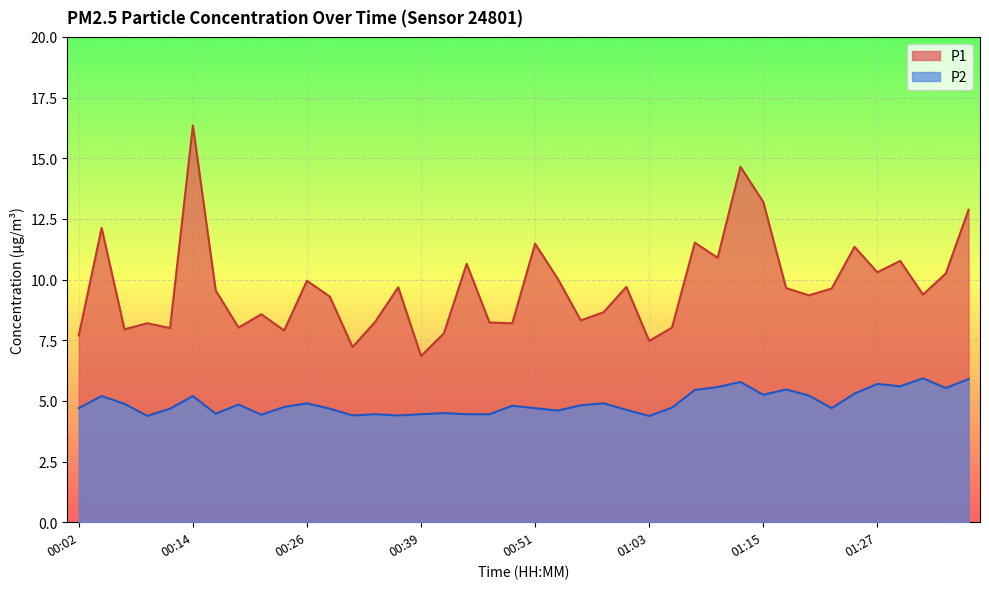

How many interior local valleys does the P2 series have?

11